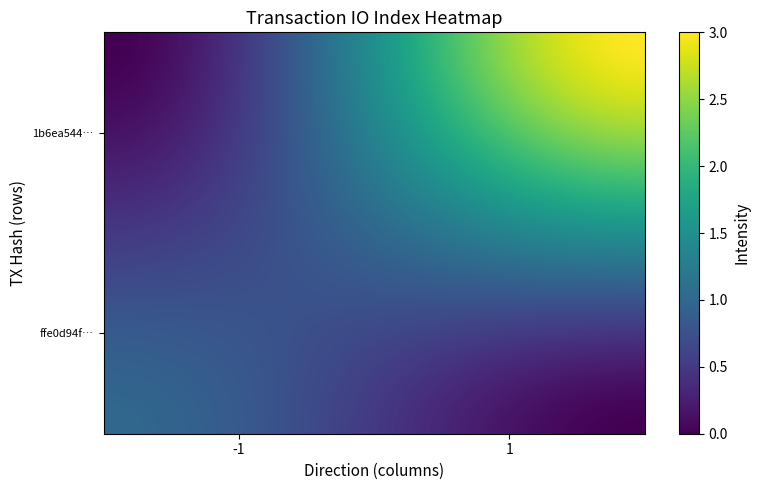

The value of 1b6ea544cf8f80b44cac23817df68183d121664 at 1 is 4. True or false?

False